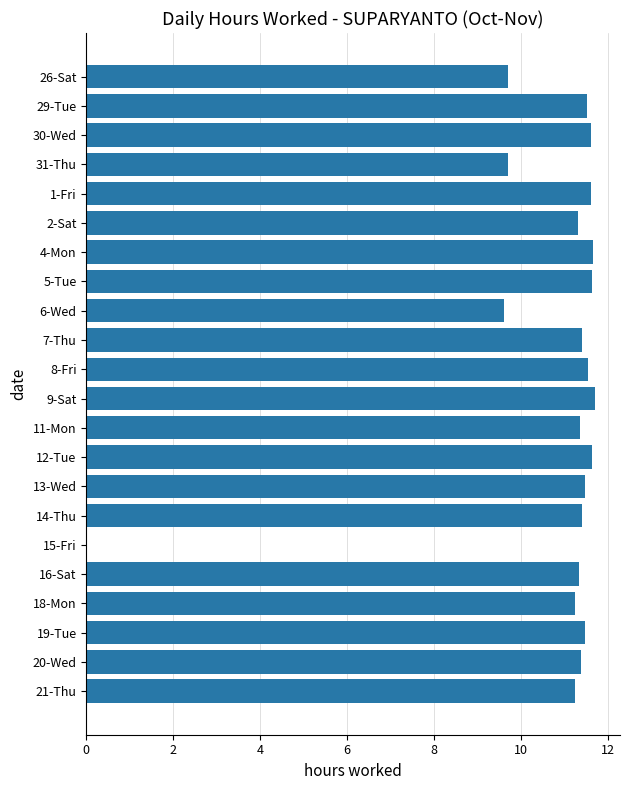

What is the sum of all values?

235.5